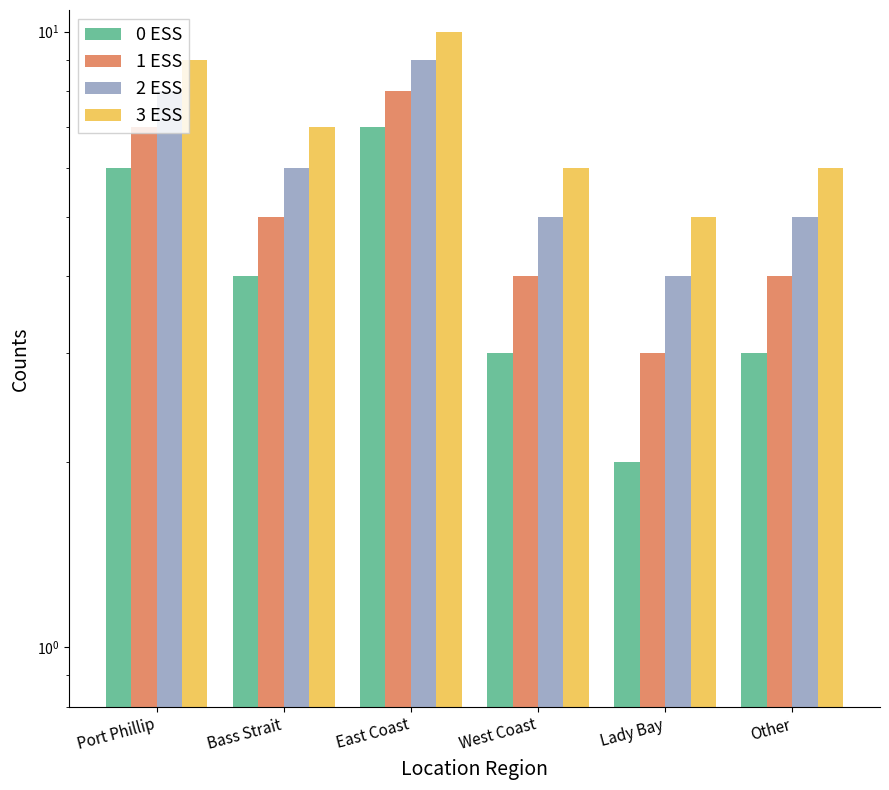

Between Lady Bay and East Coast, which is larger?

East Coast